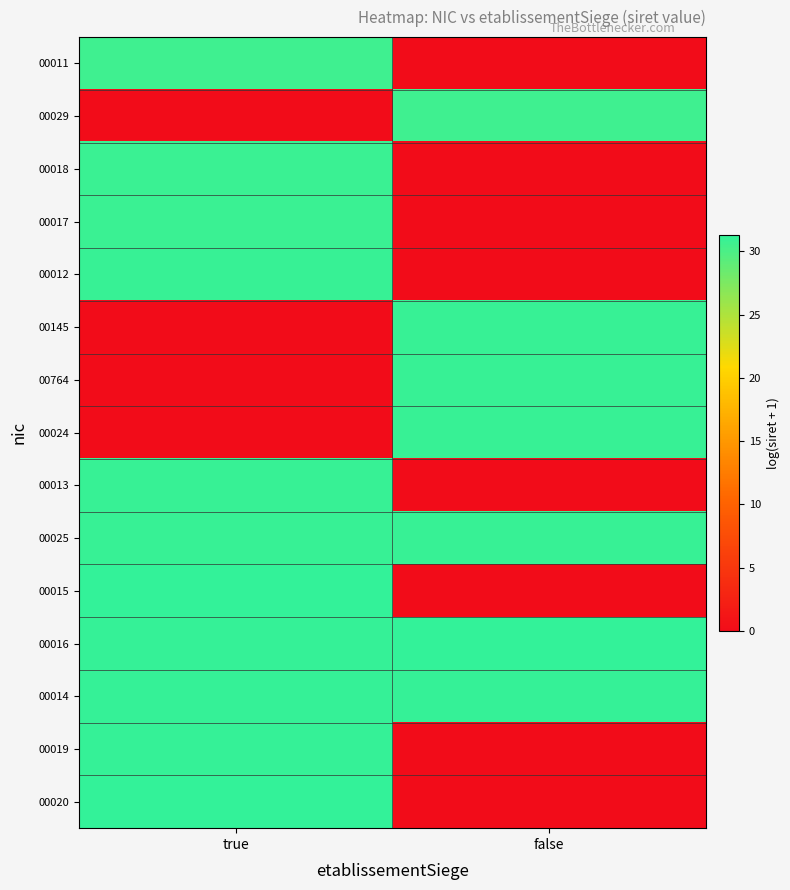

Reading right to left, extract all data points from this chart.

00011: false=0.0	true=30.7
00029: false=30.7	true=0.0
00018: false=0.0	true=30.9
00017: false=0.0	true=30.9
00012: false=0.0	true=31.0
00145: false=31.0	true=0.0
00764: false=31.0	true=0.0
00024: false=31.0	true=0.0
00013: false=0.0	true=31.1
00025: false=31.1	true=31.1
00015: false=0.0	true=31.3
00016: false=31.3	true=31.1
00014: false=31.2	true=31.2
00019: false=0.0	true=31.2
00020: false=0.0	true=31.3